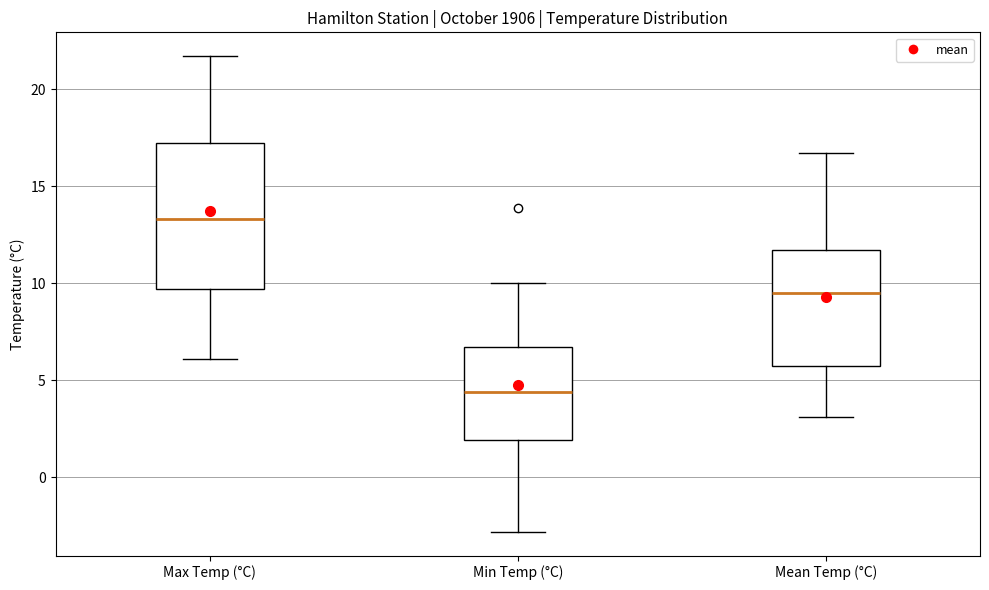

Comparing the boxes themselves (not the whiskers), which one is the tallest?

Max Temp (°C)